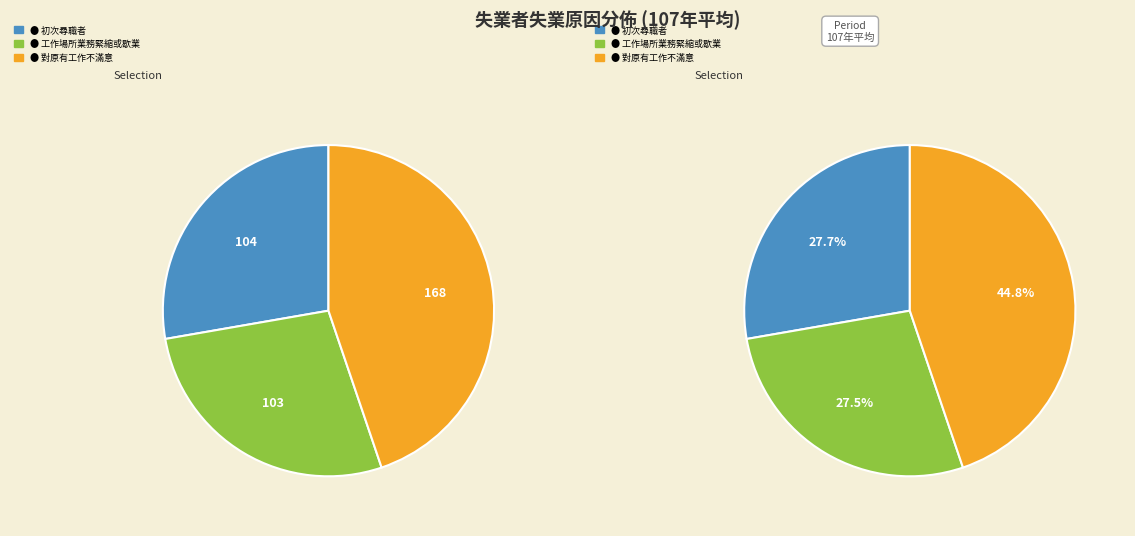

Is it true that 105年平均 is 2% of the pie?

False